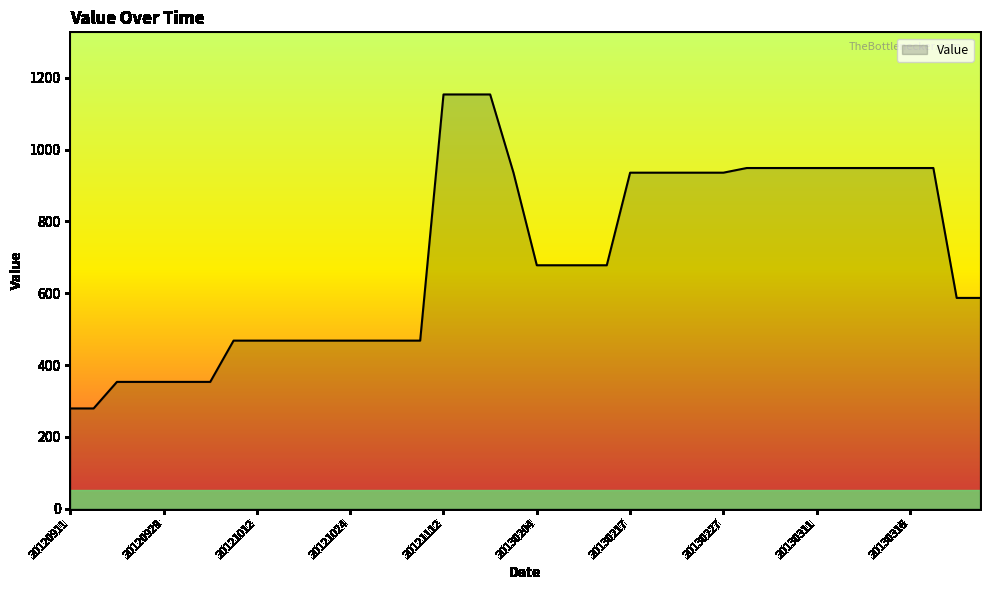

What is the greatest value displayed?

1154